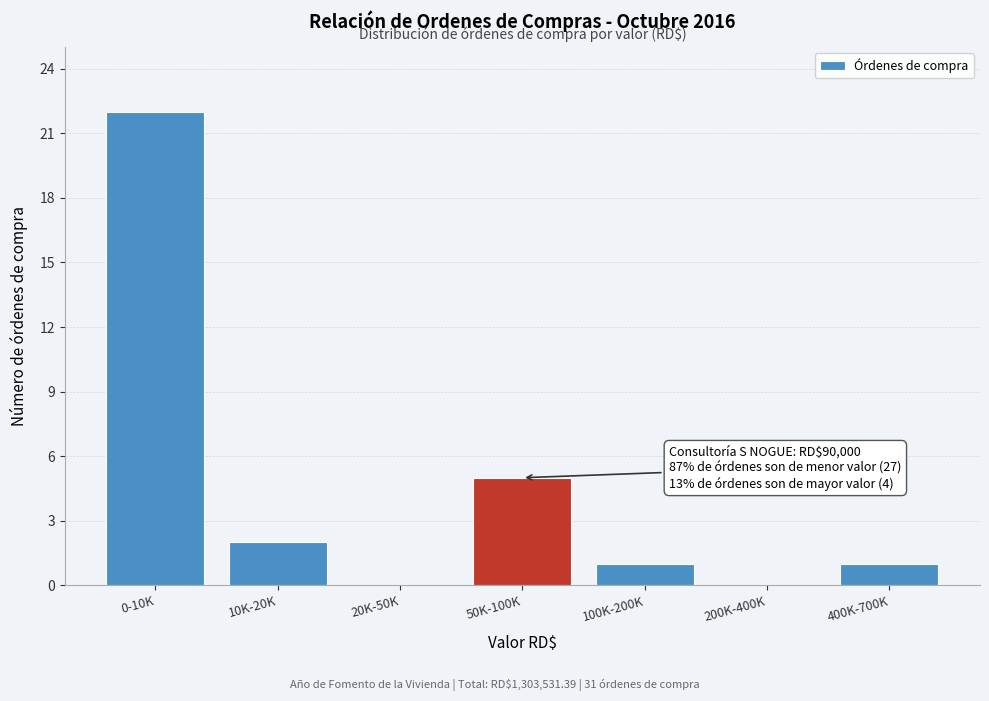

Reading left to right, transcribe all the data shown in this chart.

0-10K=22	10K-20K=2	20K-50K=0	50K-100K=5	100K-200K=1	200K-400K=0	400K-700K=1